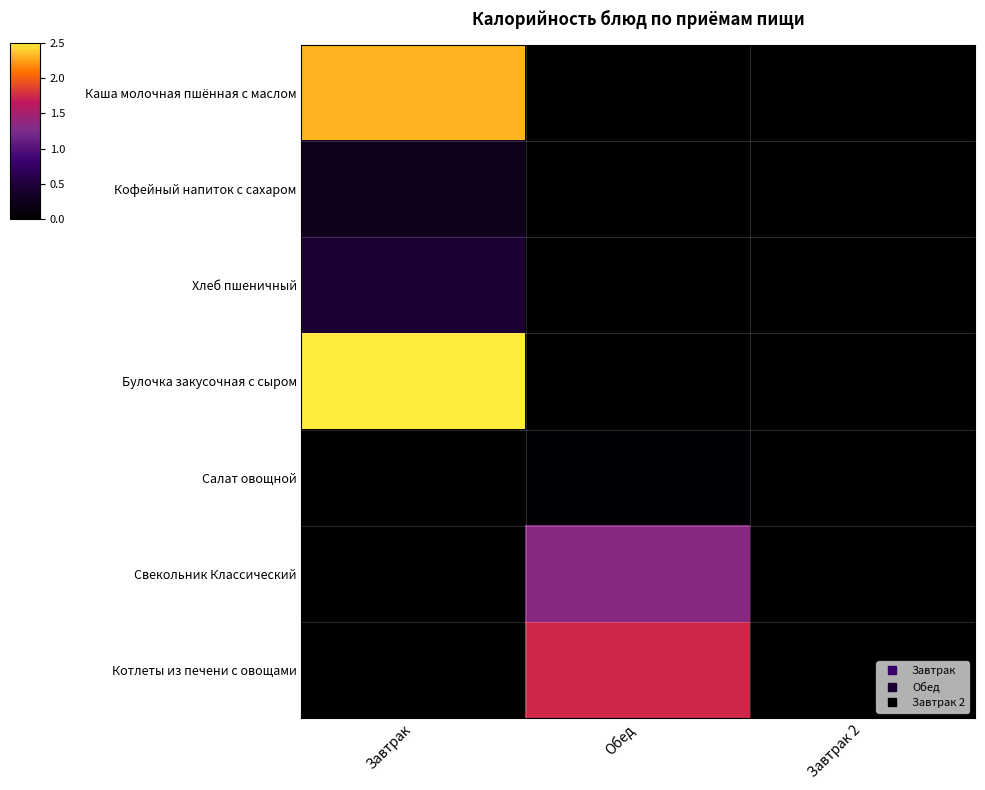

At which category is the sum across all series the highest?

Завтрак